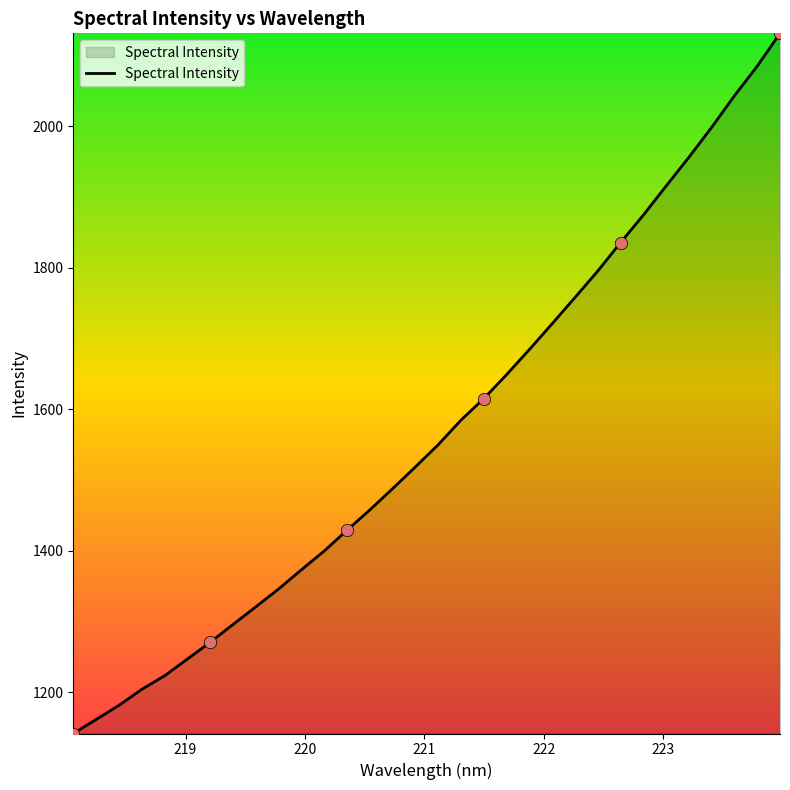

What is the difference between the maximum and minimum values?

989.6